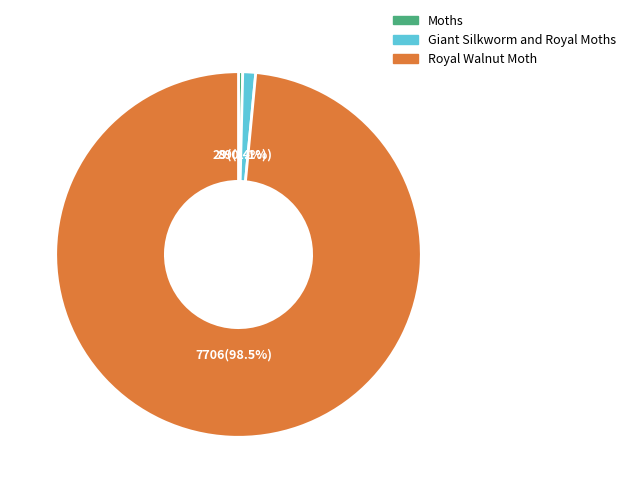

Which slice is the smallest?

Moths